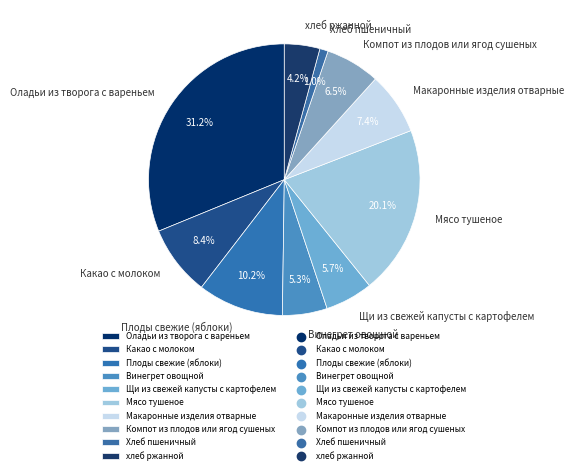

Is it true that Оладьи из творога с вареньем is 20% of the pie?

False